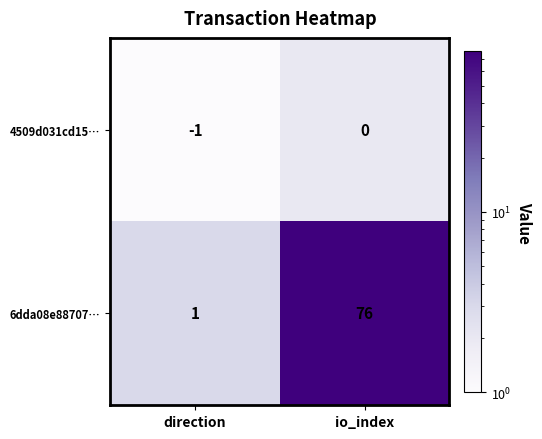

At which category is the sum across all series the highest?

io_index